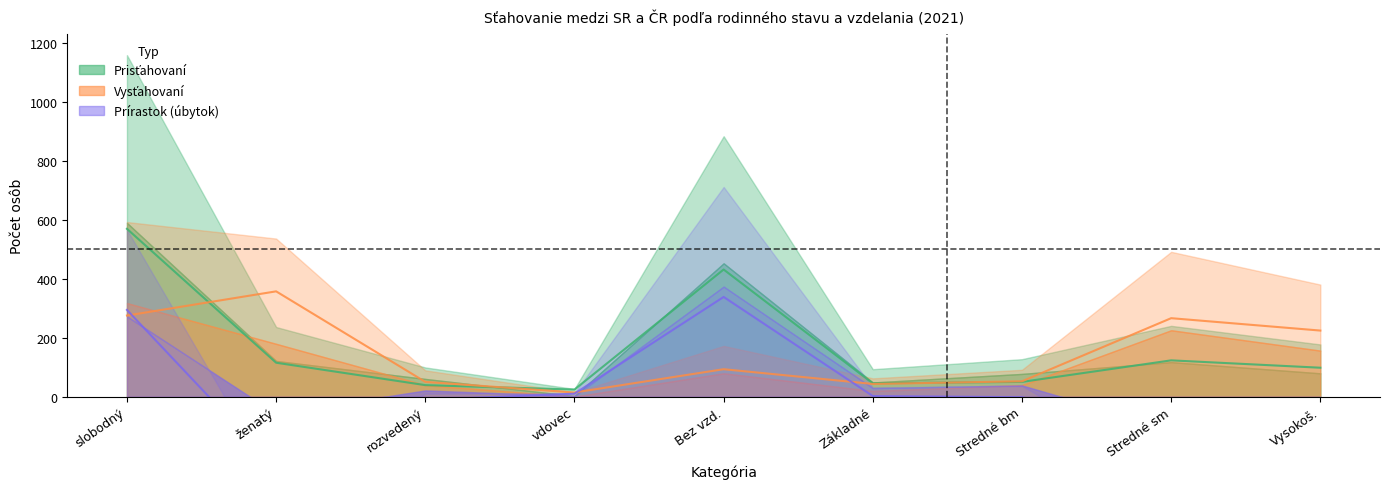

Which category has the lowest value in the Vysťahovaní ženy series?

vdovec